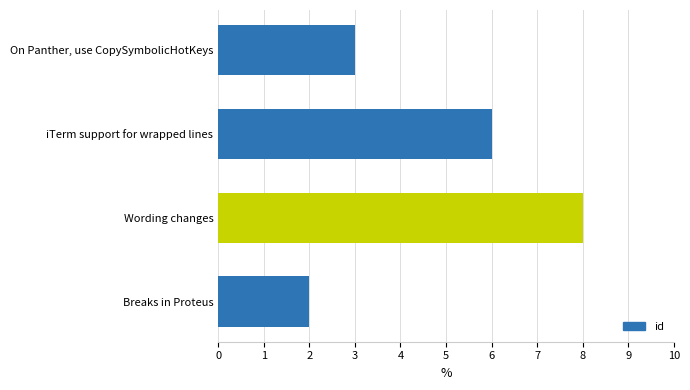

What position from the top is iTerm support for wrapped lines?

2